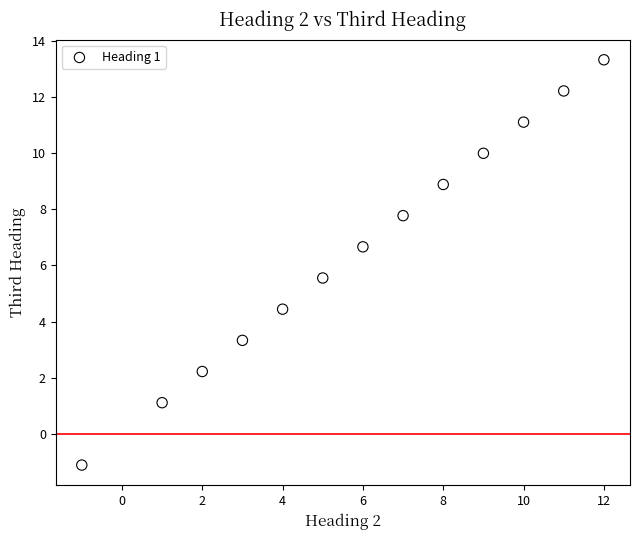

What is the range of Y values (max minus min)?

14.4